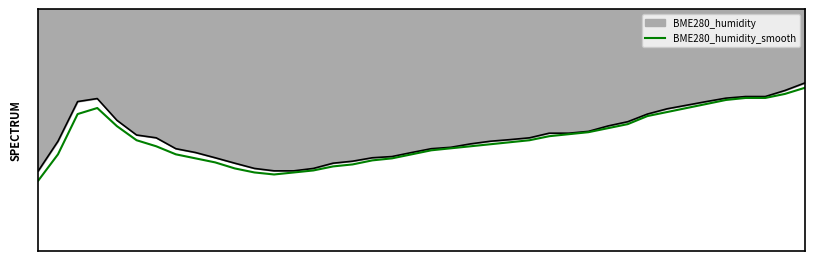

Read the value at 26.

55.7